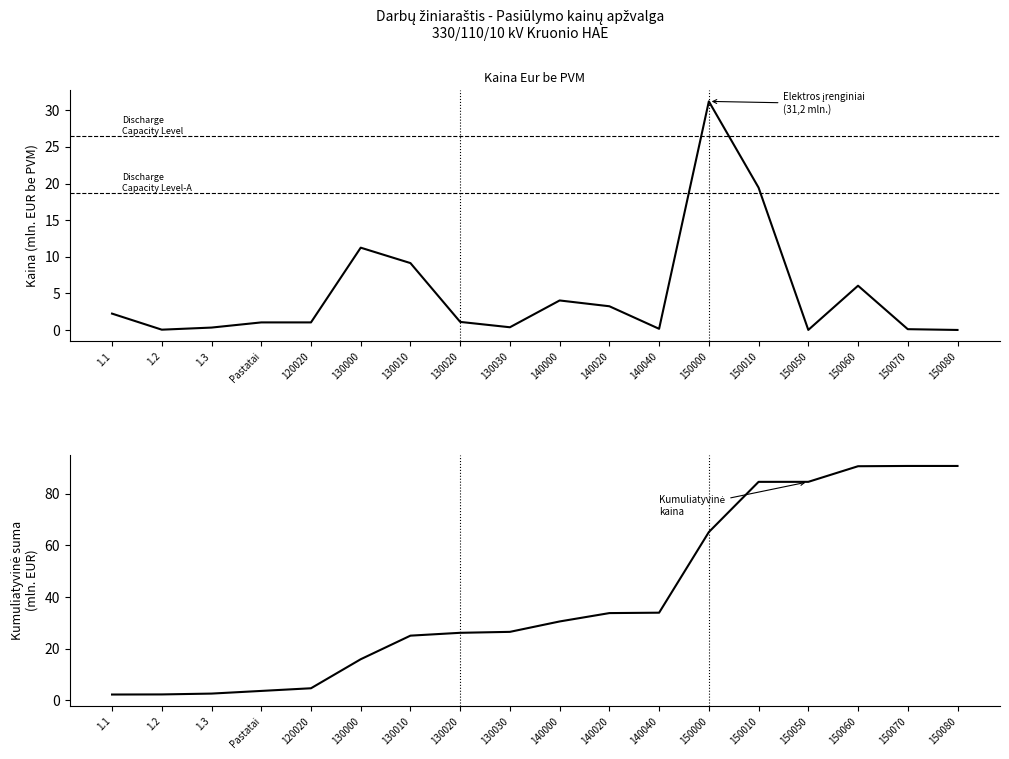

At which category does Kaina Eur be PVM reach its first local valley?

1.2